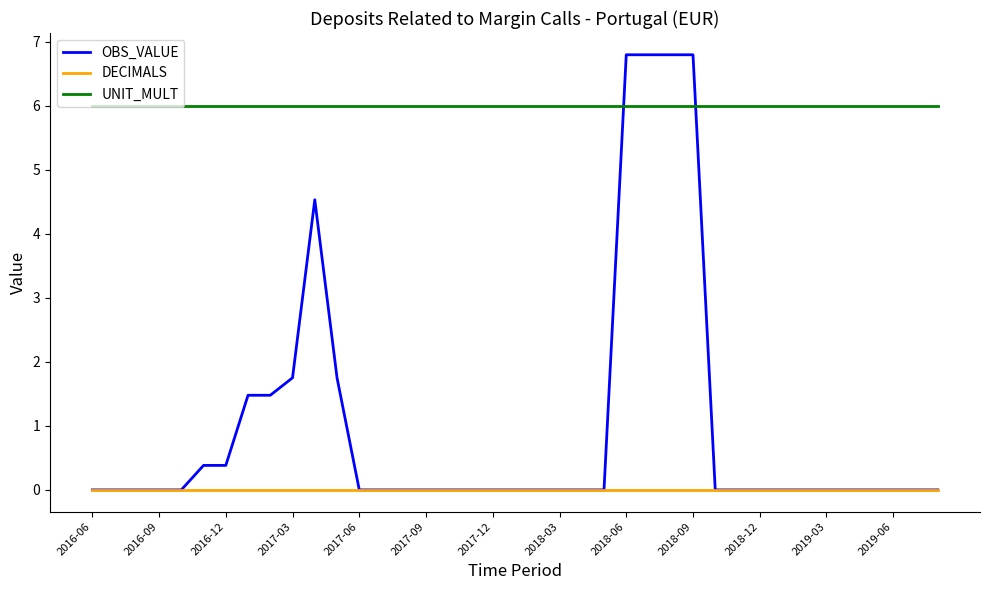

What is the highest value of the OBS_VALUE series?

6.8